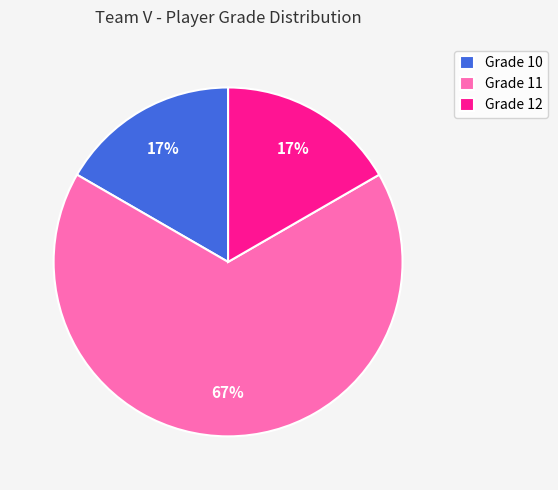

Count the number of slices in the pie.

3